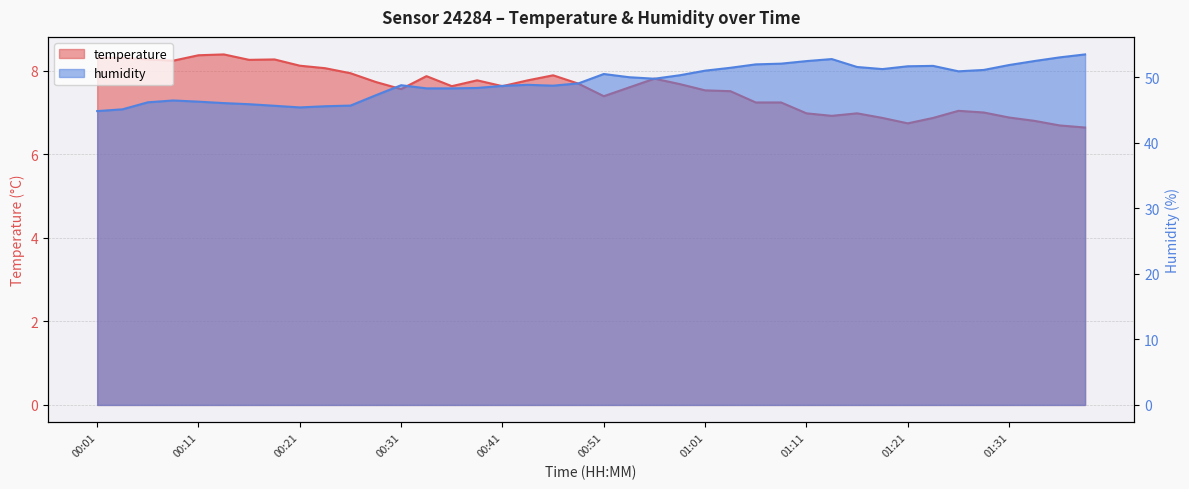

What is the difference between the second highest and minimum values in the humidity series?

8.2